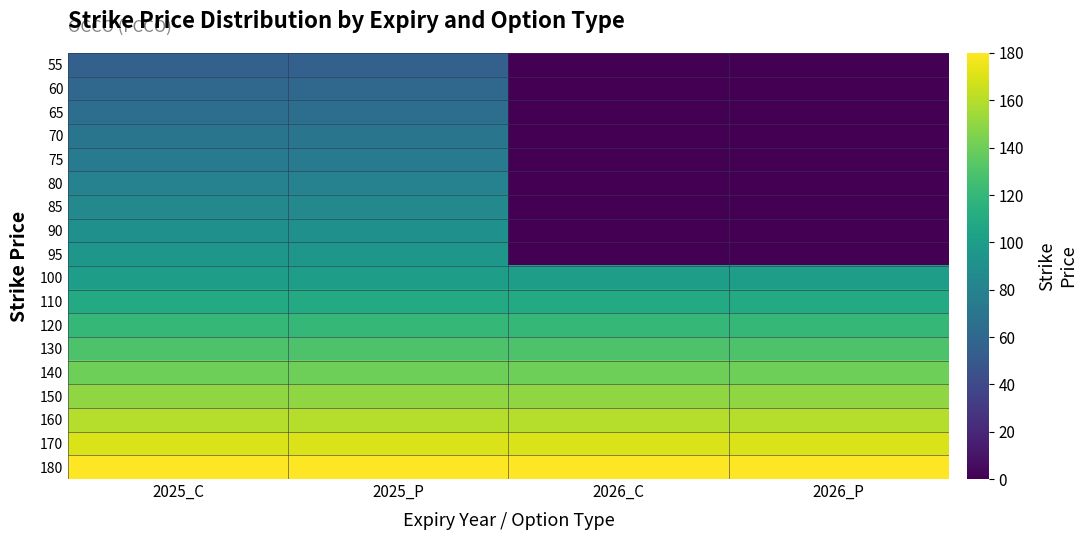

At which category does the chart reach its peak across all series?

2025_C